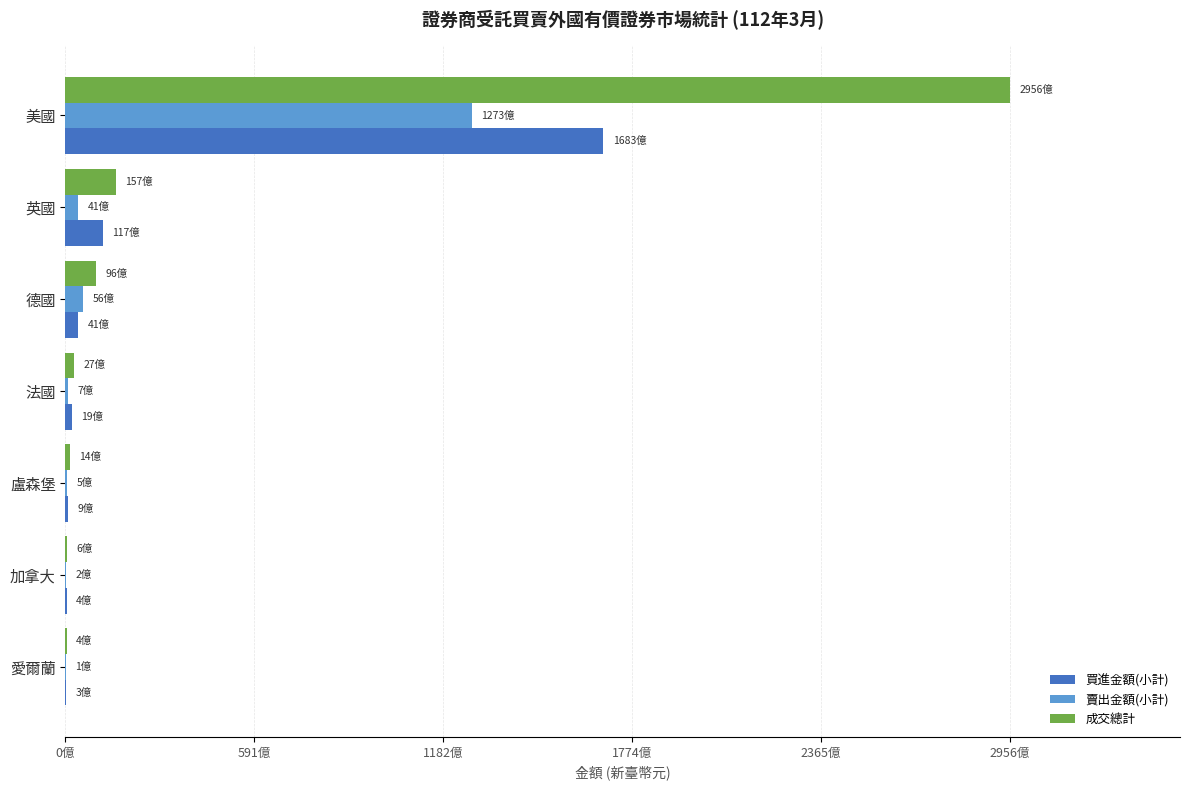

At which category is the sum across all series the highest?

美國